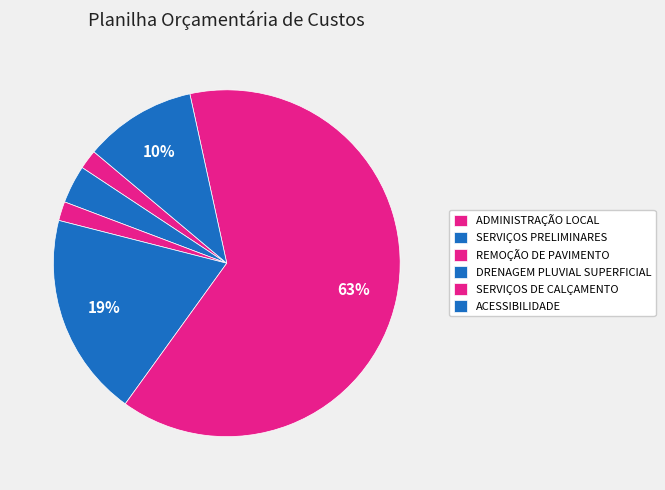

Count the number of slices in the pie.

6